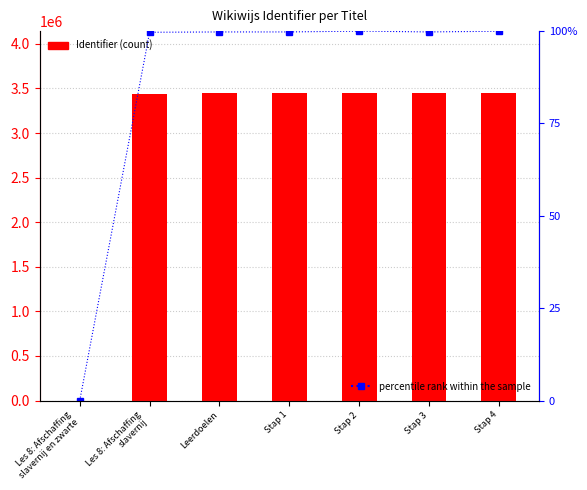

At which category is the sum across all series the highest?

Stap 2